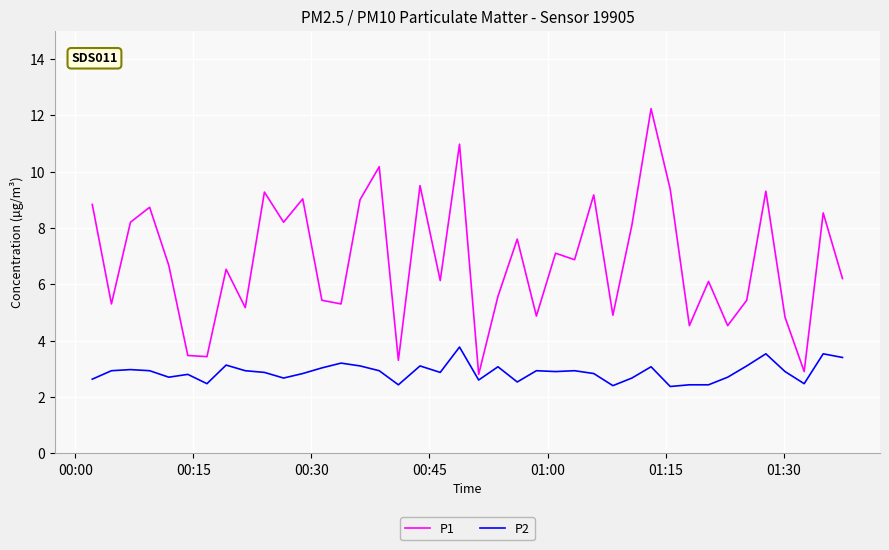

Which series has the largest total across all categories?

P1